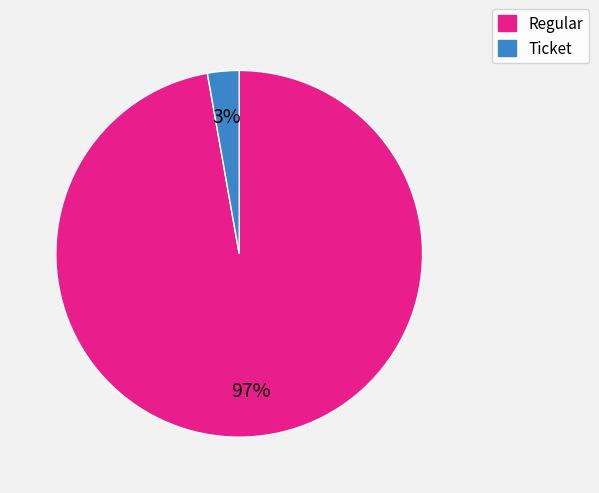

To the nearest percent, what is the difference between the largest and smallest slice percentages?

94%